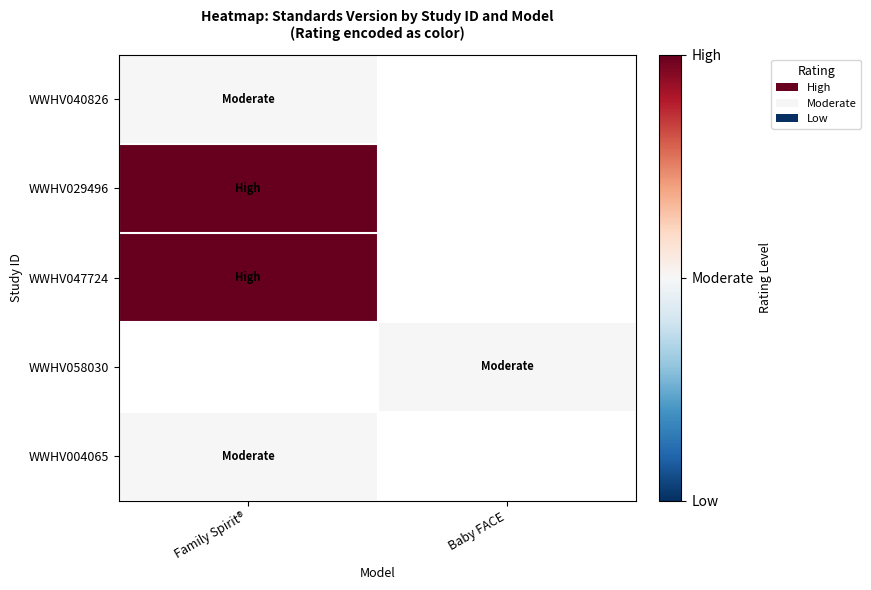

Which has a higher value, Baby FACE or Family Spirit®?

Family Spirit®